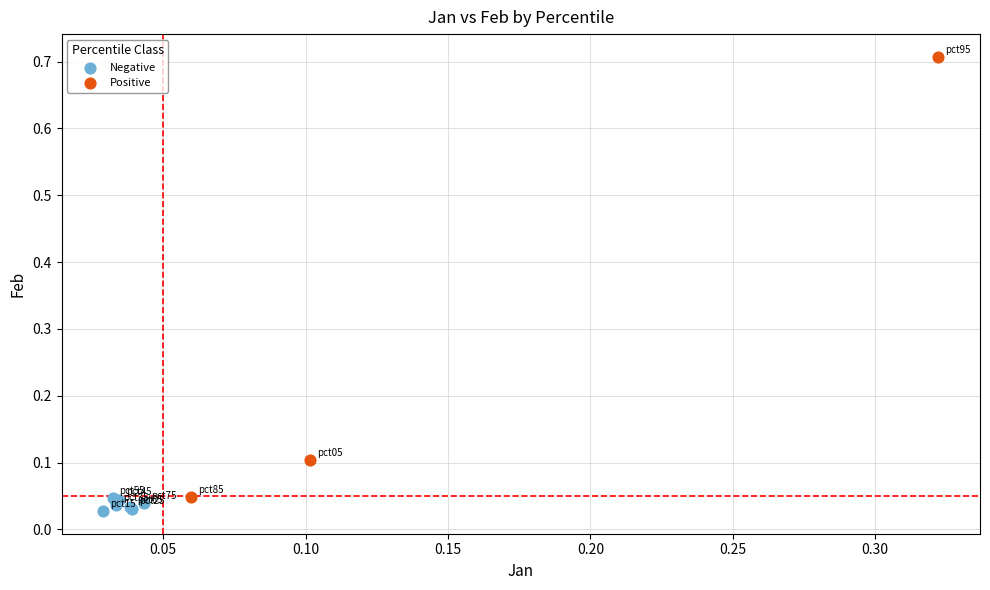

What are all the series names shown in the legend?

Negative, Positive